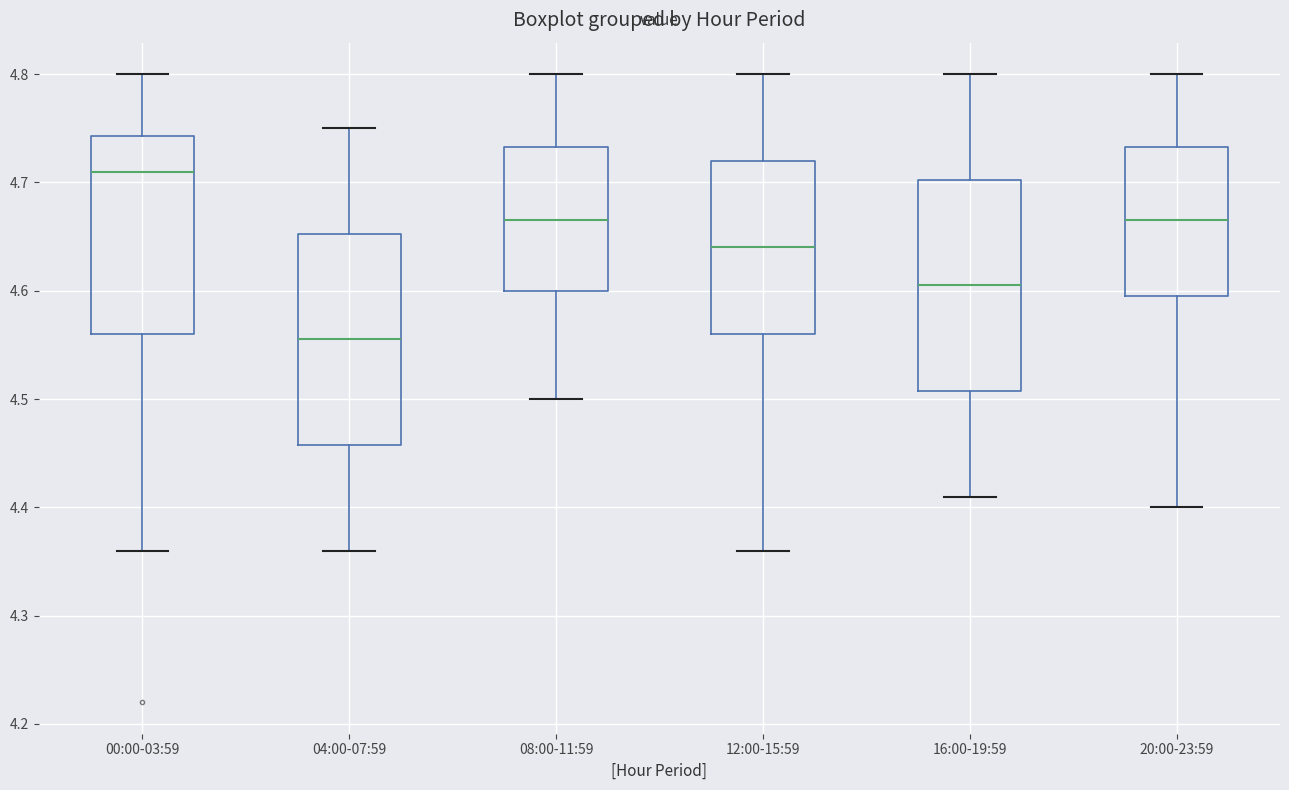

Where is the lower edge of the box for 16:00-19:59 on the y-axis? The values are not printed on the chart, so give them approximately, as read against the axis.

4.51